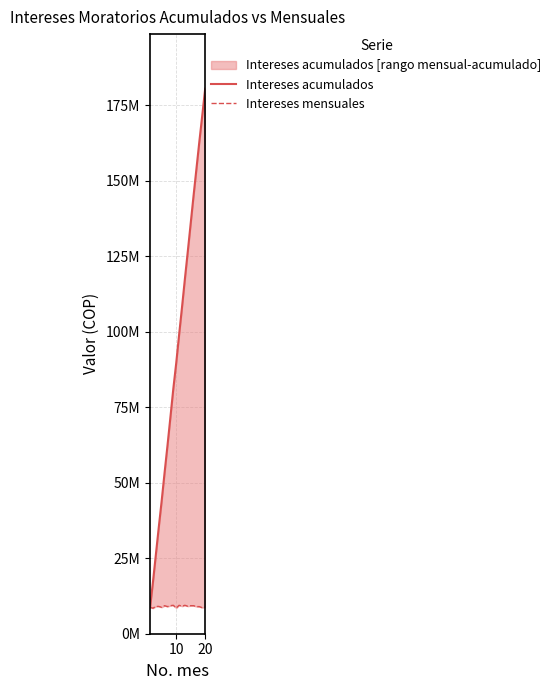

At which label is Intereses acumulados closest to 94622746?

10